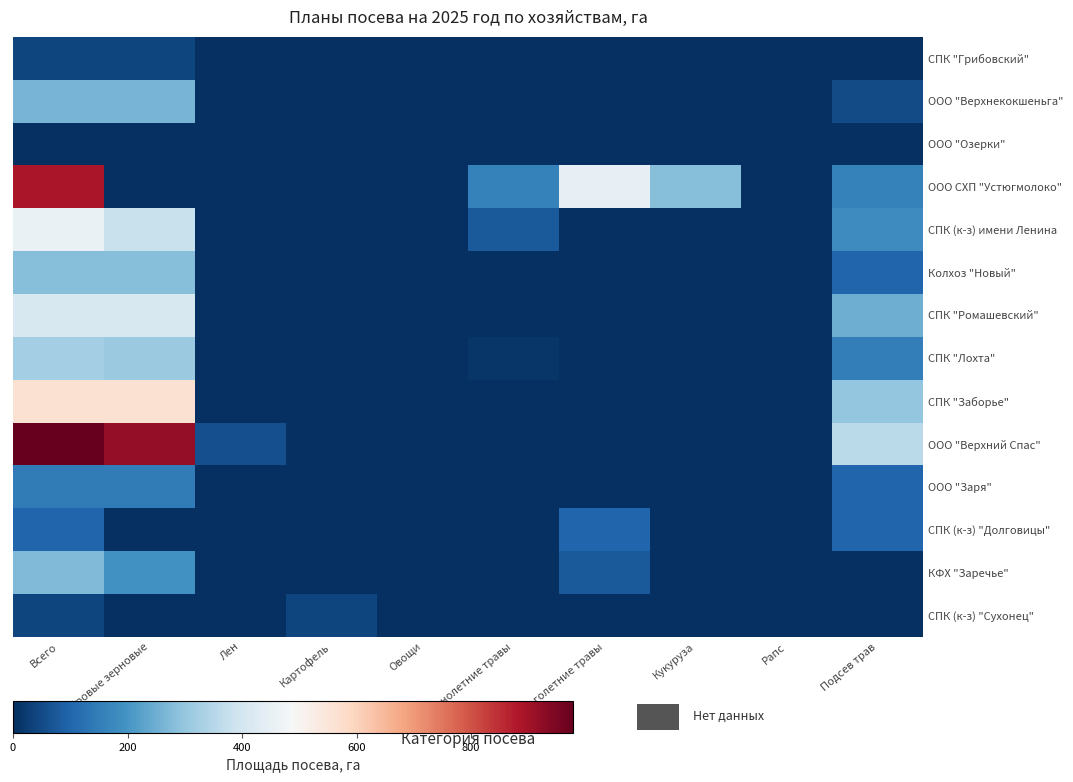

Reading left to right, list all the values displayed in this chart.

СПК "Грибовский": Всего=40	Яровые зерновые=40	Лен=0	Картофель=0	Овощи=0	Однолетние травы=0	Многолетние травы=0	Кукуруза=0	Рапс=0	Подсев трав=0
ООО "Верхнекокшеньга": Всего=261	Яровые зерновые=261	Лен=0	Картофель=0	Овощи=0	Однолетние травы=0	Многолетние травы=0	Кукуруза=0	Рапс=0	Подсев трав=50
ООО "Озерки": Всего=0	Яровые зерновые=0	Лен=0	Картофель=0	Овощи=0	Однолетние травы=0	Многолетние травы=0	Кукуруза=0	Рапс=0	Подсев трав=0
ООО СХП "Устюгмолоко": Всего=890	Яровые зерновые=0	Лен=0	Картофель=0	Овощи=0	Однолетние травы=160	Многолетние травы=450	Кукуруза=280	Рапс=0	Подсев трав=160
СПК (к-з) имени Ленина: Всего=458	Яровые зерновые=380	Лен=0	Картофель=0	Овощи=0	Однолетние травы=78	Многолетние травы=0	Кукуруза=0	Рапс=0	Подсев трав=183
Колхоз "Новый": Всего=282	Яровые зерновые=282	Лен=0	Картофель=0	Овощи=0	Однолетние травы=0	Многолетние травы=0	Кукуруза=0	Рапс=0	Подсев трав=100
СПК "Ромашевский": Всего=411	Яровые зерновые=411	Лен=0	Картофель=0	Овощи=0	Однолетние травы=0	Многолетние травы=0	Кукуруза=0	Рапс=0	Подсев трав=250
СПК "Лохта": Всего=323	Яровые зерновые=308	Лен=0	Картофель=0	Овощи=0	Однолетние травы=15	Многолетние травы=0	Кукуруза=0	Рапс=0	Подсев трав=150
СПК "Заборье": Всего=565	Яровые зерновые=565	Лен=0	Картофель=0	Овощи=0	Однолетние травы=0	Многолетние травы=0	Кукуруза=0	Рапс=0	Подсев трав=300
ООО "Верхний Спас": Всего=978	Яровые зерновые=918	Лен=60	Картофель=0	Овощи=0	Однолетние травы=0	Многолетние травы=0	Кукуруза=0	Рапс=0	Подсев трав=359
ООО "Заря": Всего=146	Яровые зерновые=146	Лен=0	Картофель=0	Овощи=0	Однолетние травы=0	Многолетние травы=0	Кукуруза=0	Рапс=0	Подсев трав=100
СПК (к-з) "Долговицы": Всего=100	Яровые зерновые=0	Лен=0	Картофель=0	Овощи=0	Однолетние травы=0	Многолетние травы=100	Кукуруза=0	Рапс=0	Подсев трав=100
КФХ "Заречье": Всего=274	Яровые зерновые=194	Лен=0	Картофель=0	Овощи=0	Однолетние травы=0	Многолетние травы=80	Кукуруза=0	Рапс=0	Подсев трав=0
СПК (к-з) "Сухонец": Всего=40	Яровые зерновые=0	Лен=0	Картофель=40	Овощи=0	Однолетние травы=0	Многолетние травы=0	Кукуруза=0	Рапс=0	Подсев трав=0